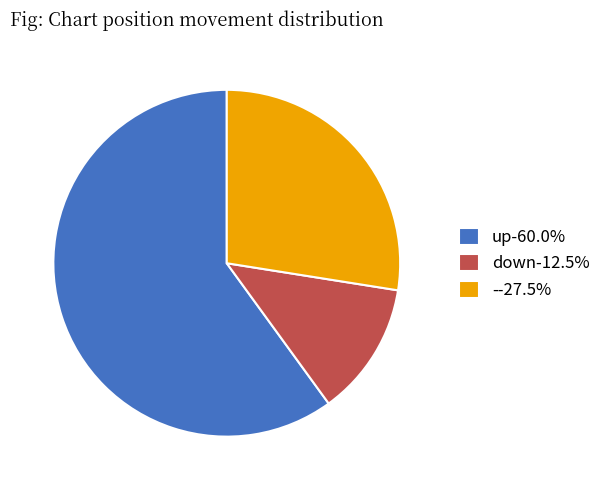

Combined, do down-12.5% and up-60.0% account for over 50%?

Yes